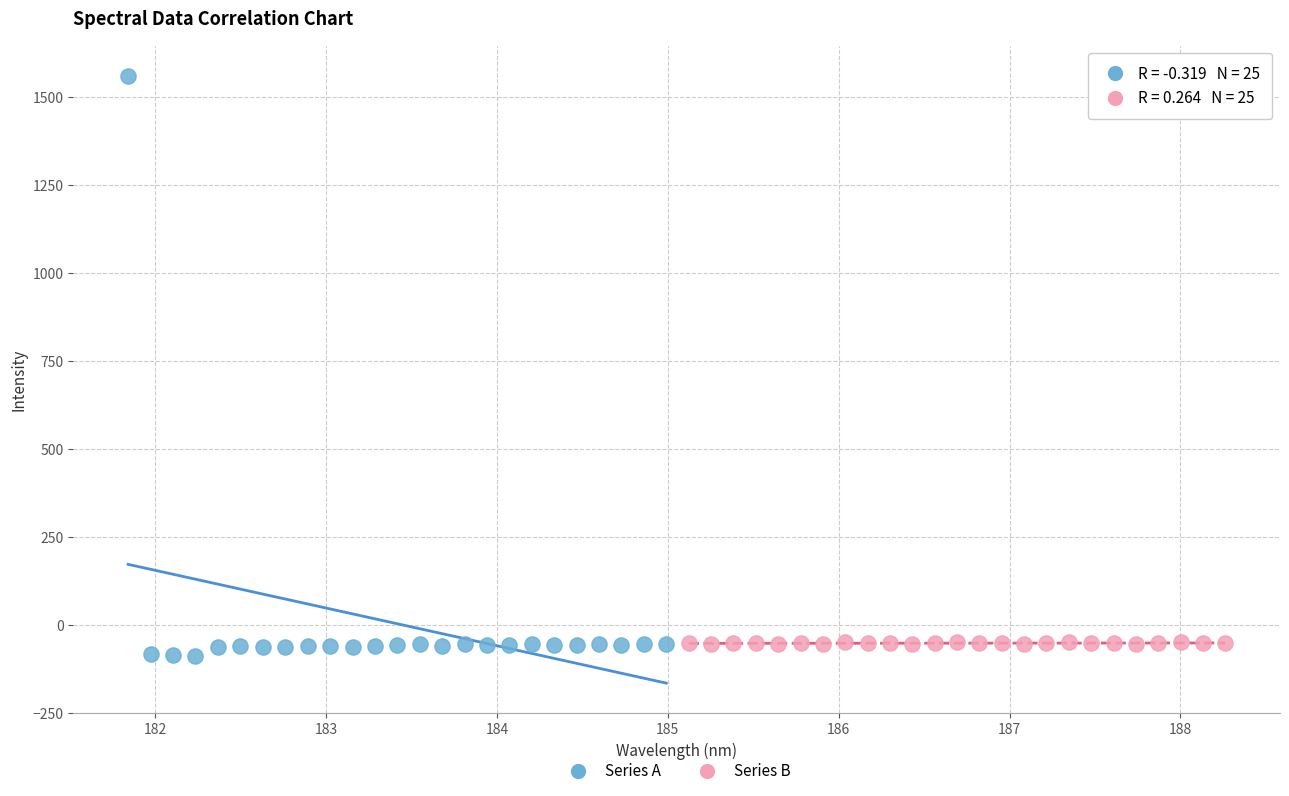

Which series contains the highest Y value?

Series A